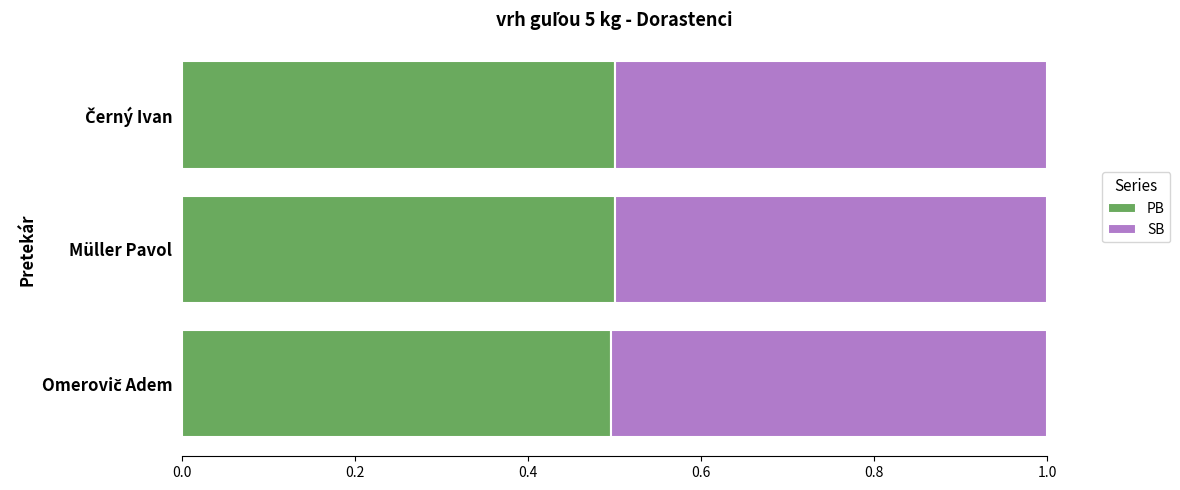

The PB series shows 0.5 at Müller Pavol. True or false?

True